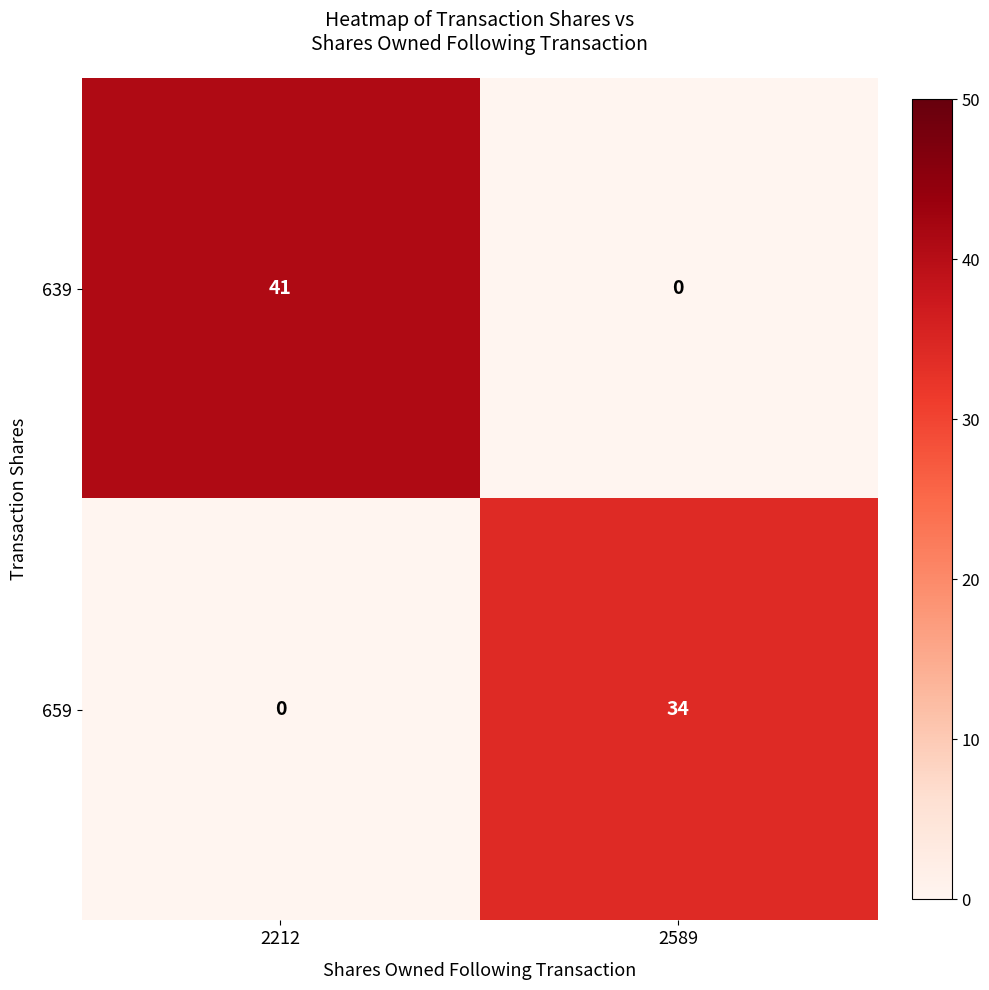

Which series changed the most between 2212 and 2589?

639